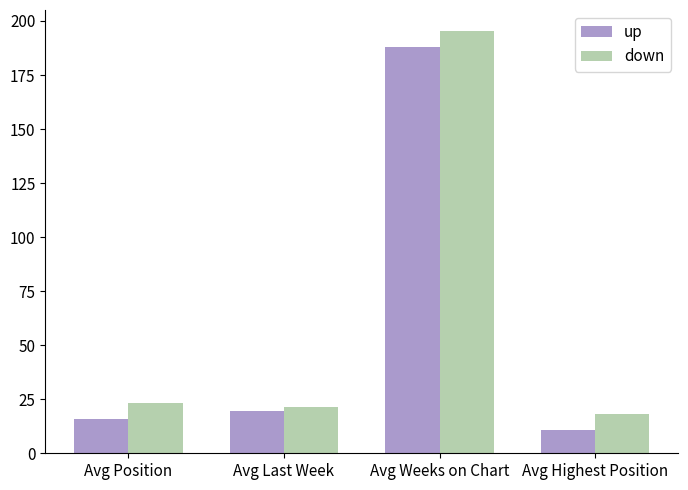

Which series has the largest total across all categories?

down